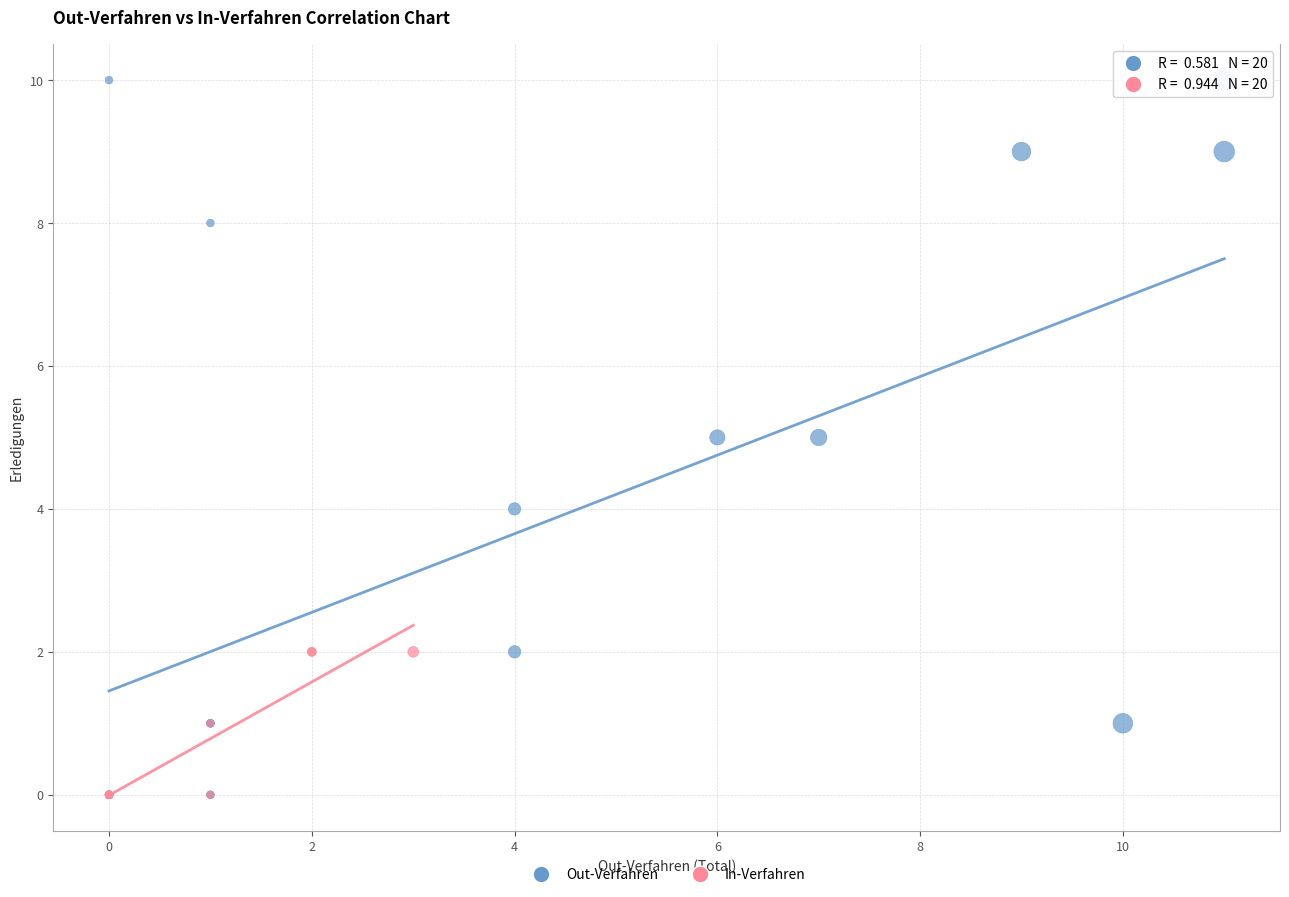

Which series contains the highest Y value?

Out-Verfahren